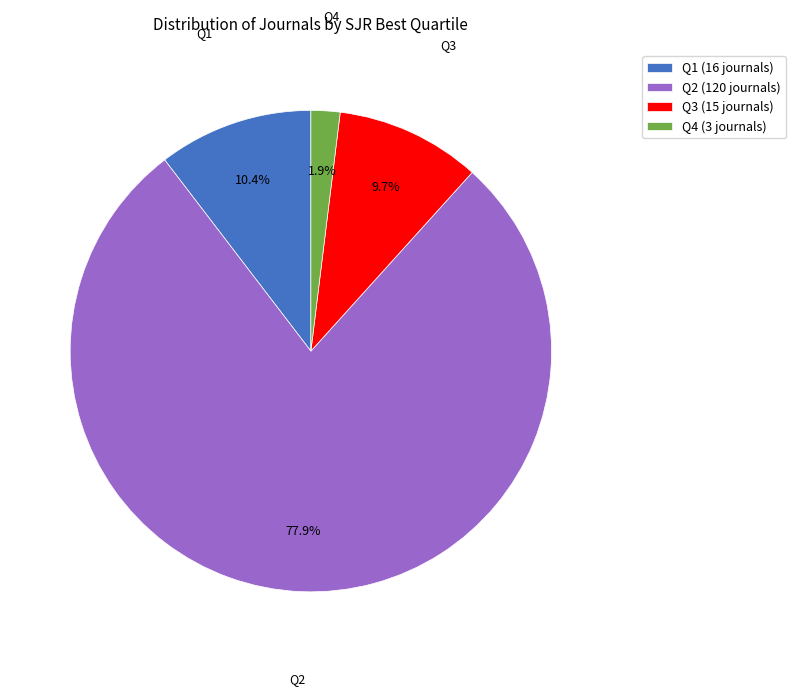

Which slice is the smallest?

Q4